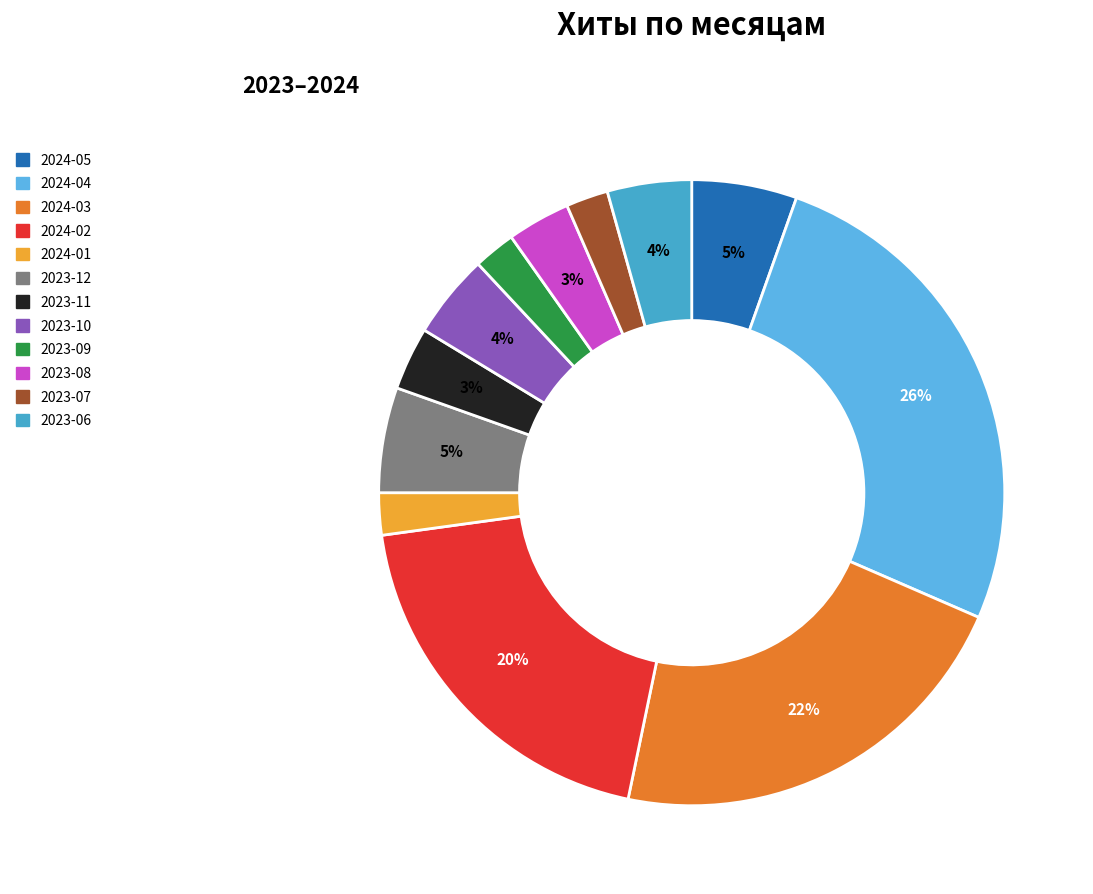

How many slices are in this pie chart?

12